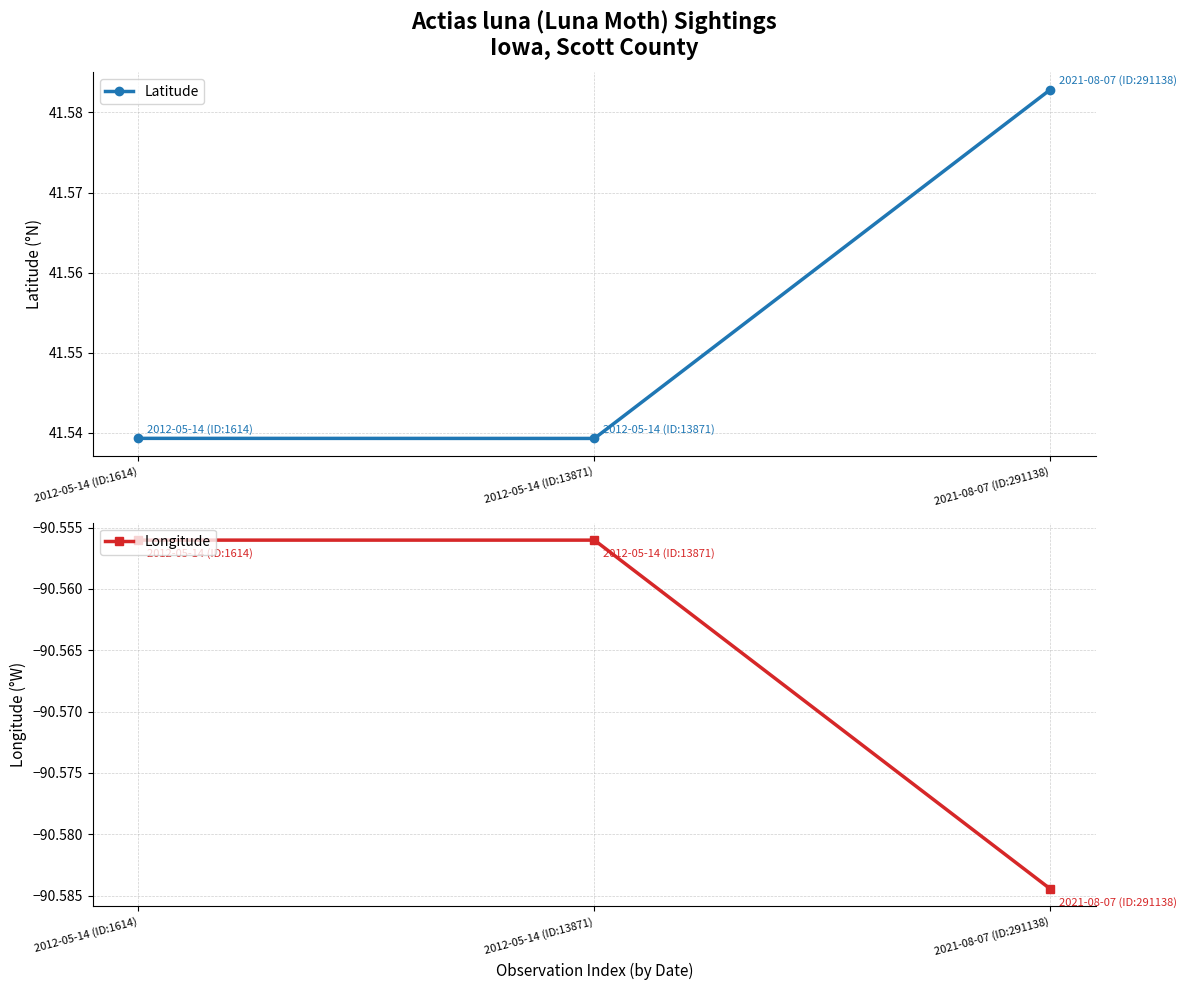

The value of Longitude at 2021-08-07 (ID:291138) is -90.6. True or false?

True